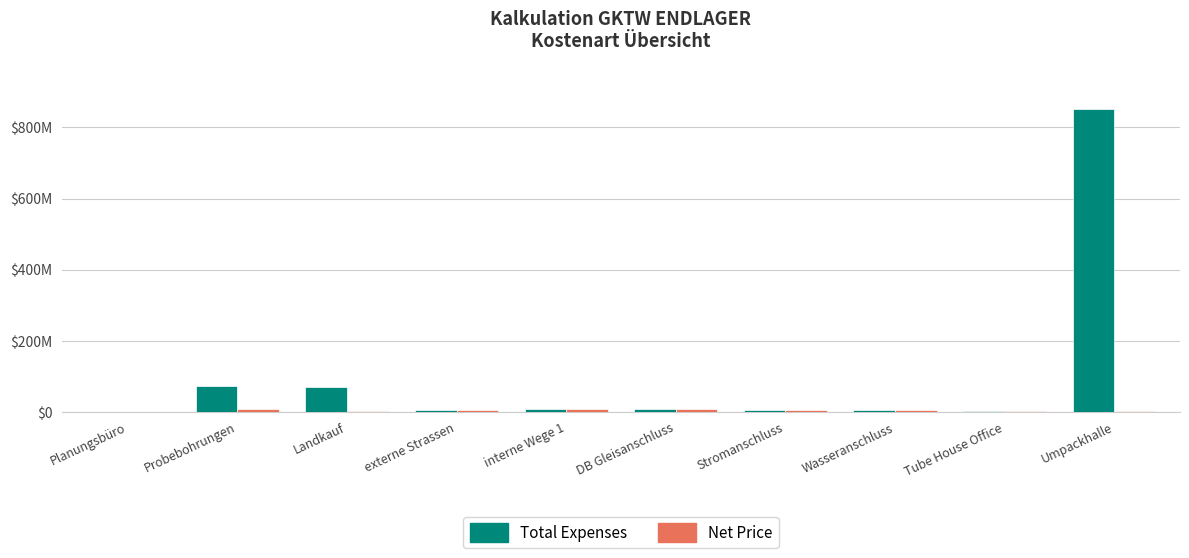

Does the chart contain stacked bars?

No